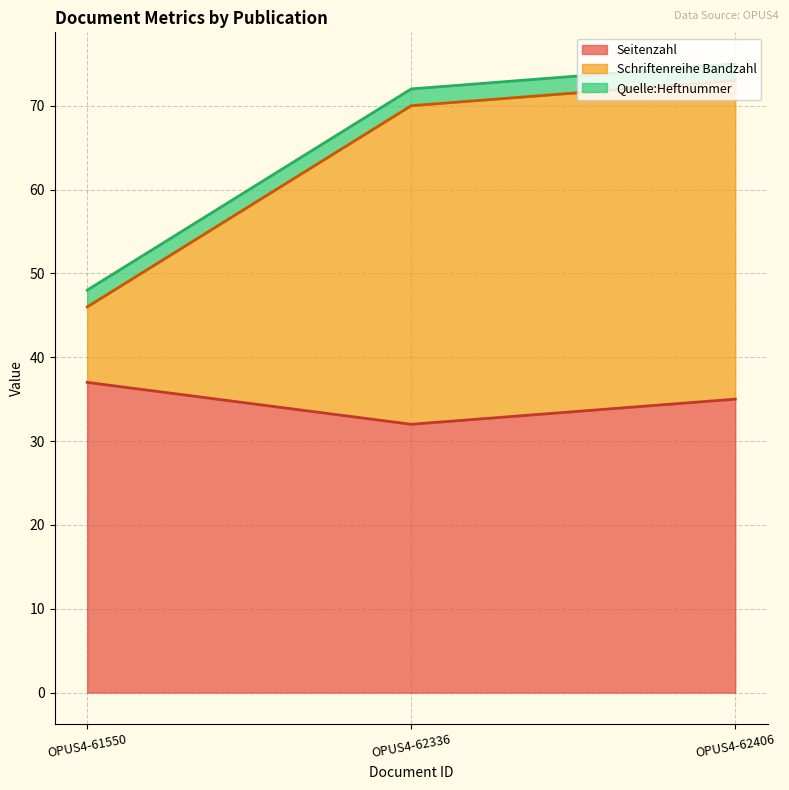

What is the value of the Schriftenreihe Bandzahl point at the 2nd from the left?

70